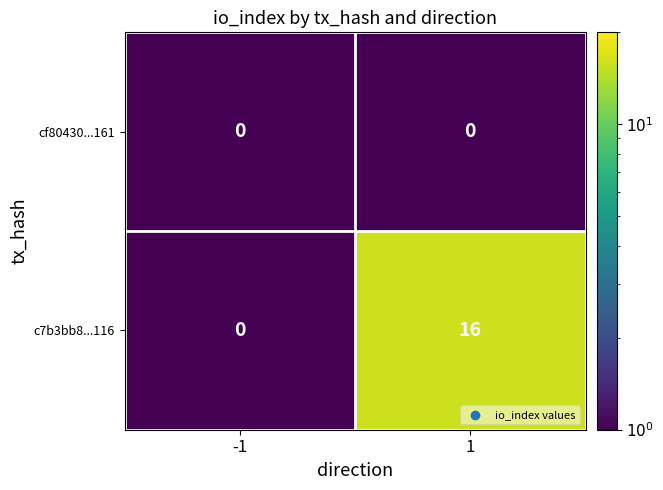

Which series has the widest spread of values?

c7b3bb8...116